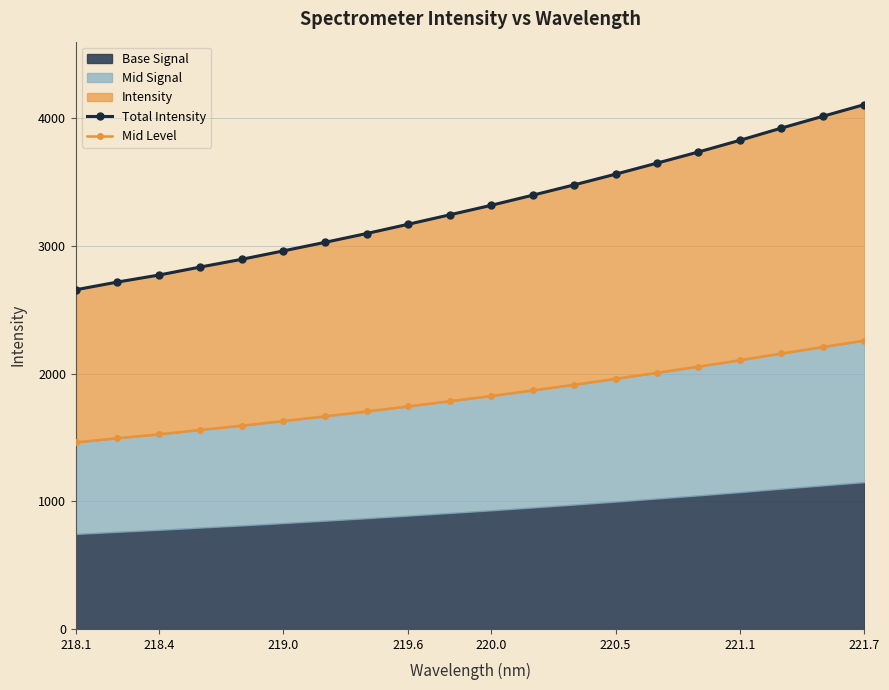

True or false: Total Intensity and Mid Level cross at least once.

False